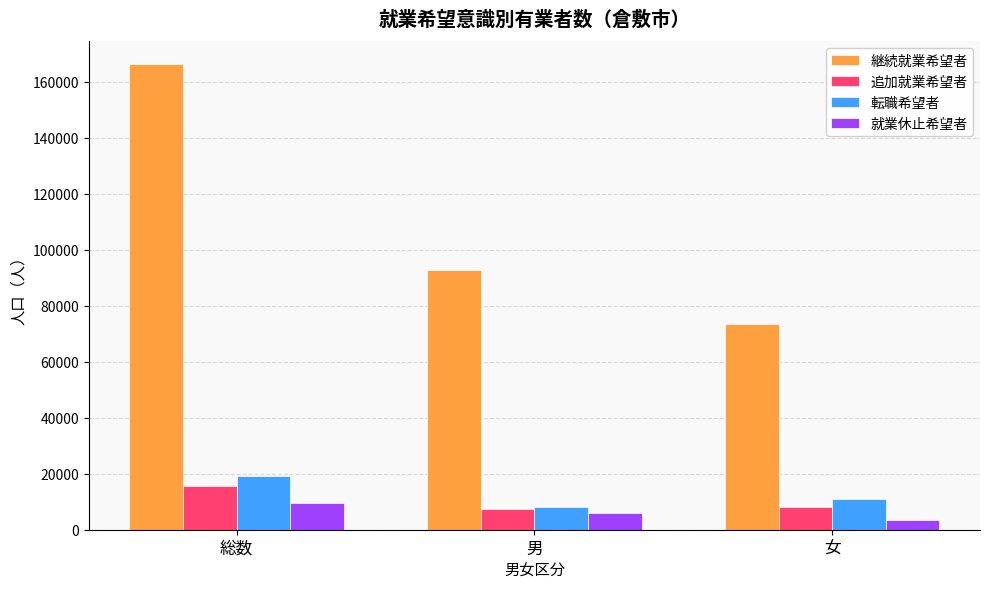

What is the label of the 2nd bar from the left?

男